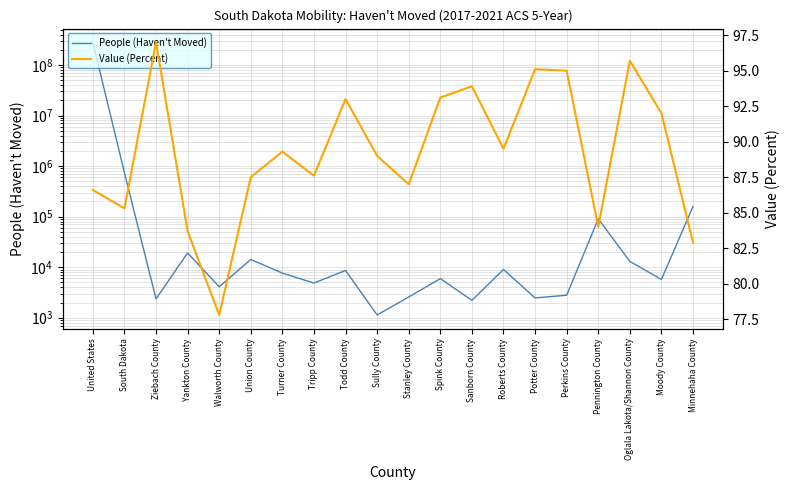

What is the difference between the People (Haven't Moved) values at Stanley County and Moody County?

3157.0